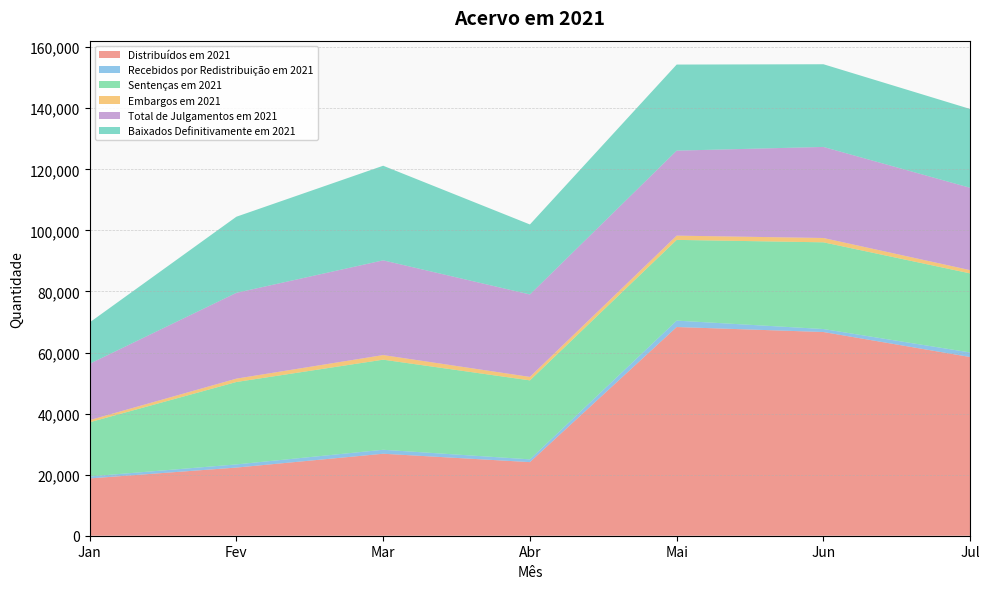

Reading left to right, transcribe all the data shown in this chart.

Distribuídos em 2021: 18768	22322	26848	24108	68350	66714	58519
Recebidos por Redistribuição em 2021: 649	1034	1304	908	2099	982	1500
Sentenças em 2021: 17738	26993	29505	25861	26441	28397	25892
Embargos em 2021: 710	1104	1514	1139	1395	1421	1072
Total de Julgamentos em 2021: 18448	28097	31019	27000	27836	29818	26964
Baixados Definitivamente em 2021: 13543	24932	30987	22926	28193	27085	25816